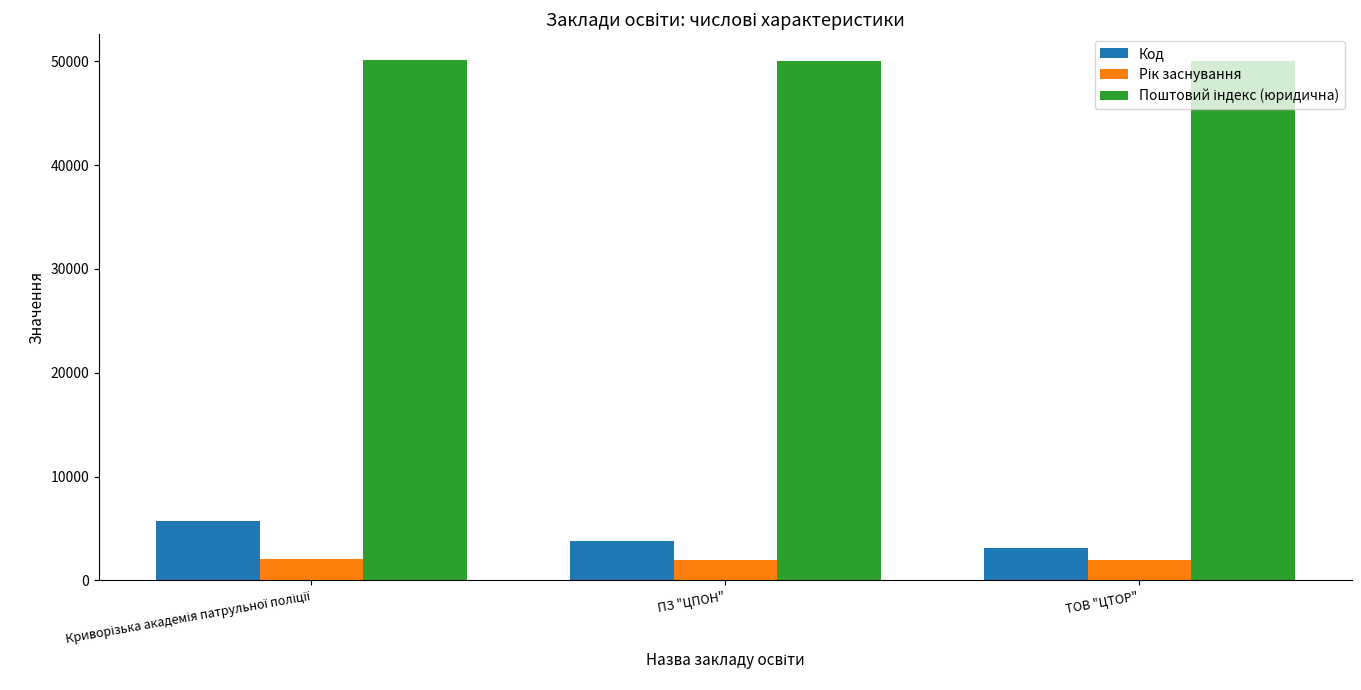

The Код series shows 3105 at ТОВ "ЦТОР". True or false?

True